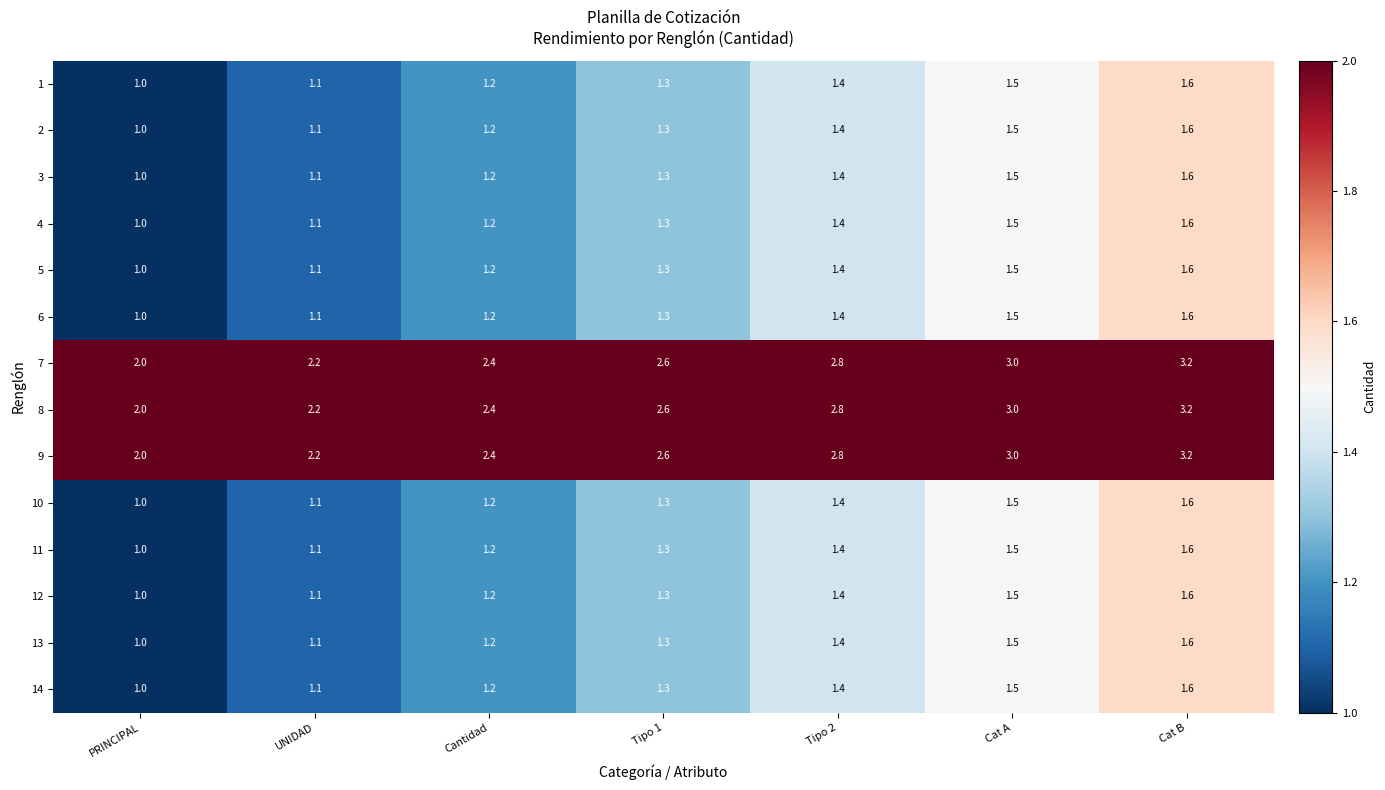

What is the spread (max minus min) of values at UNIDAD?

1.1